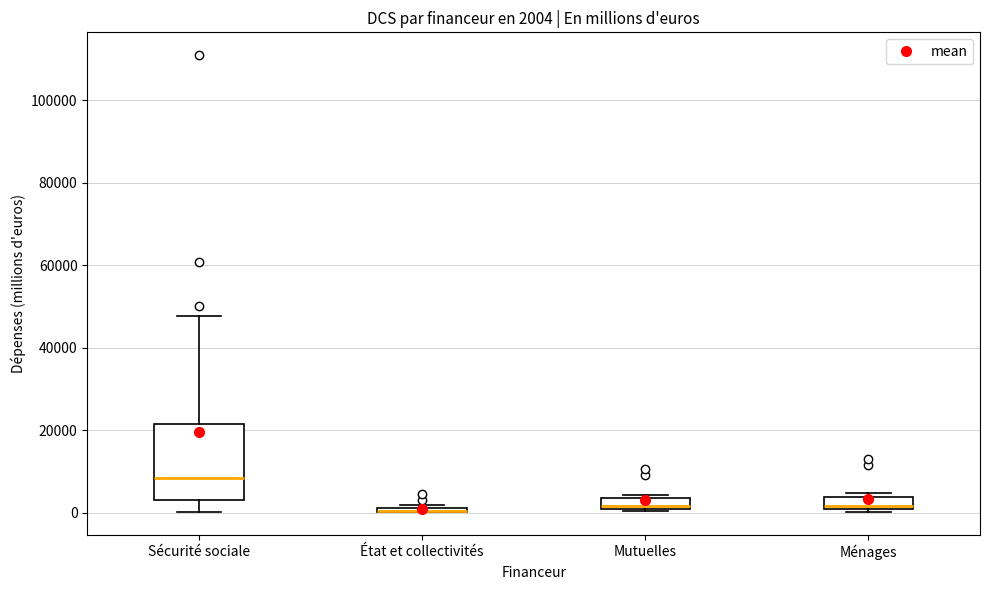

Which box is the tallest, from its lower edge to its upper edge?

Sécurité sociale